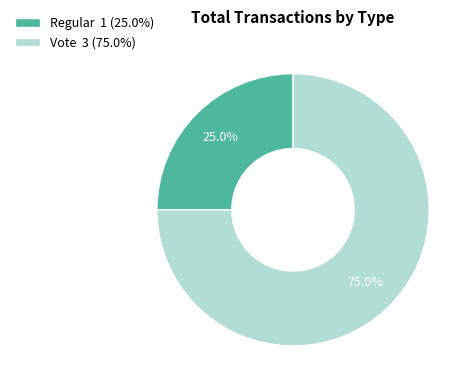

Does any single category account for the majority?

Yes